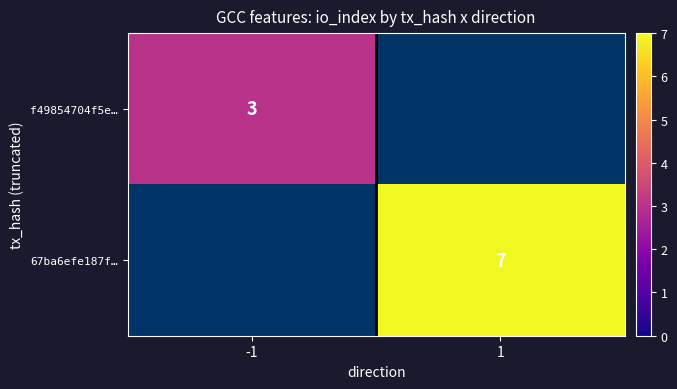

Between -1 and 1, which is larger?

1